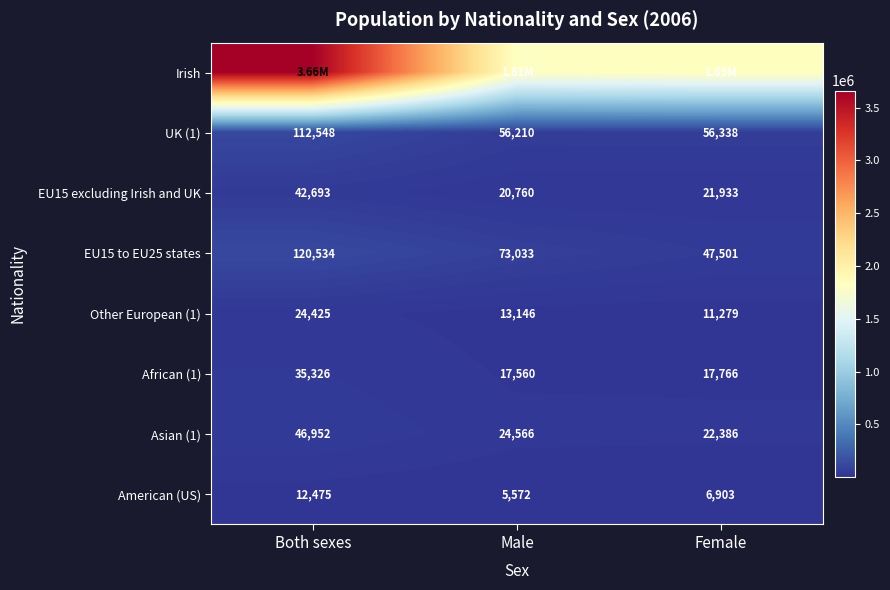

What is the smallest value displayed?

5572